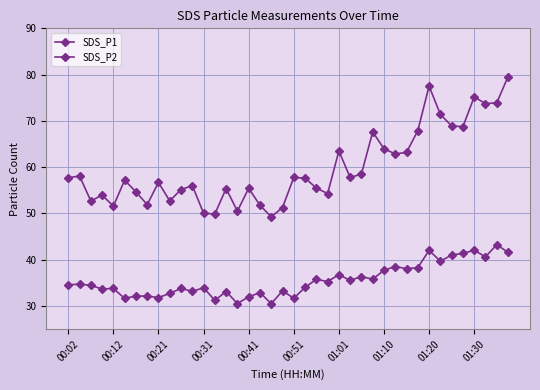

Is this an area chart (filled region under the line)?

No